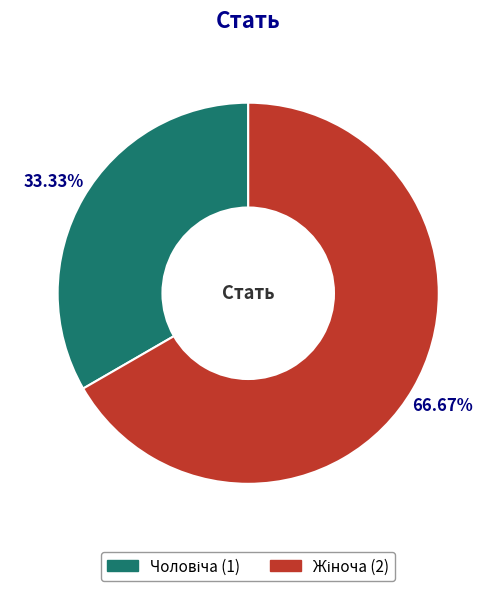

Is there any slice that represents more than half of the pie?

Yes